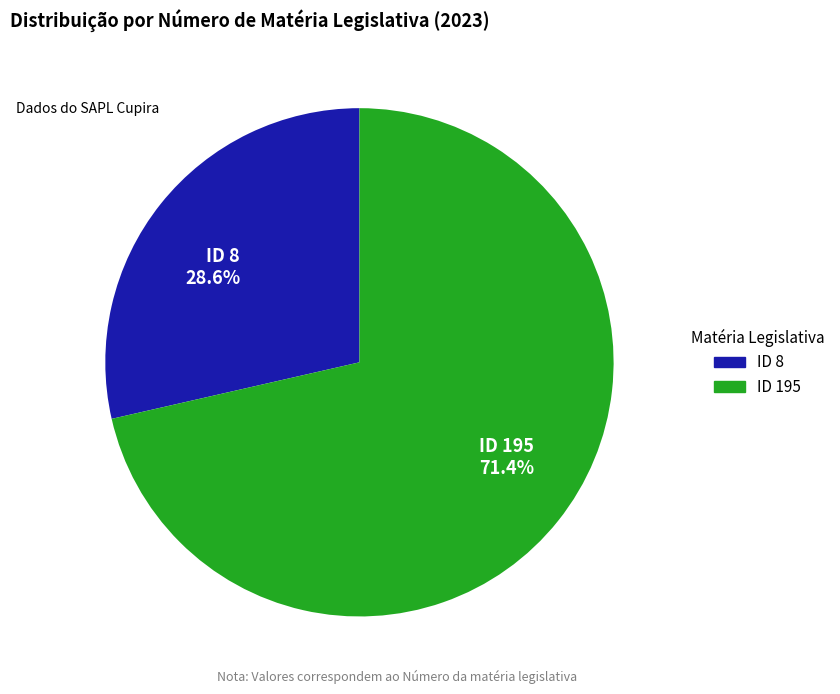

Is there any slice that represents more than half of the pie?

Yes